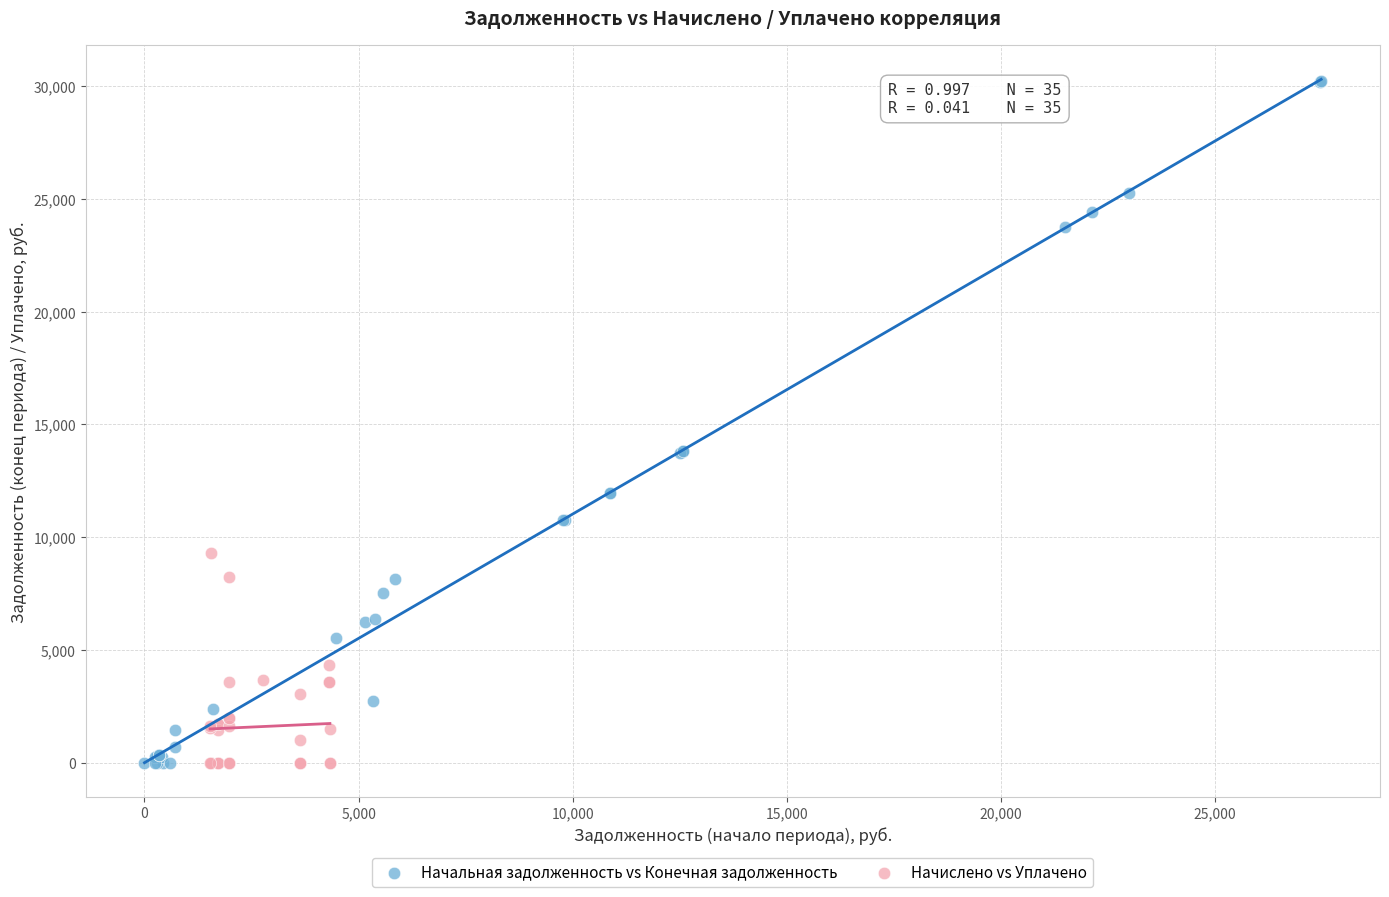

Which series has the largest Y range (max minus min)?

Начальная задолженность vs Конечная задолженность